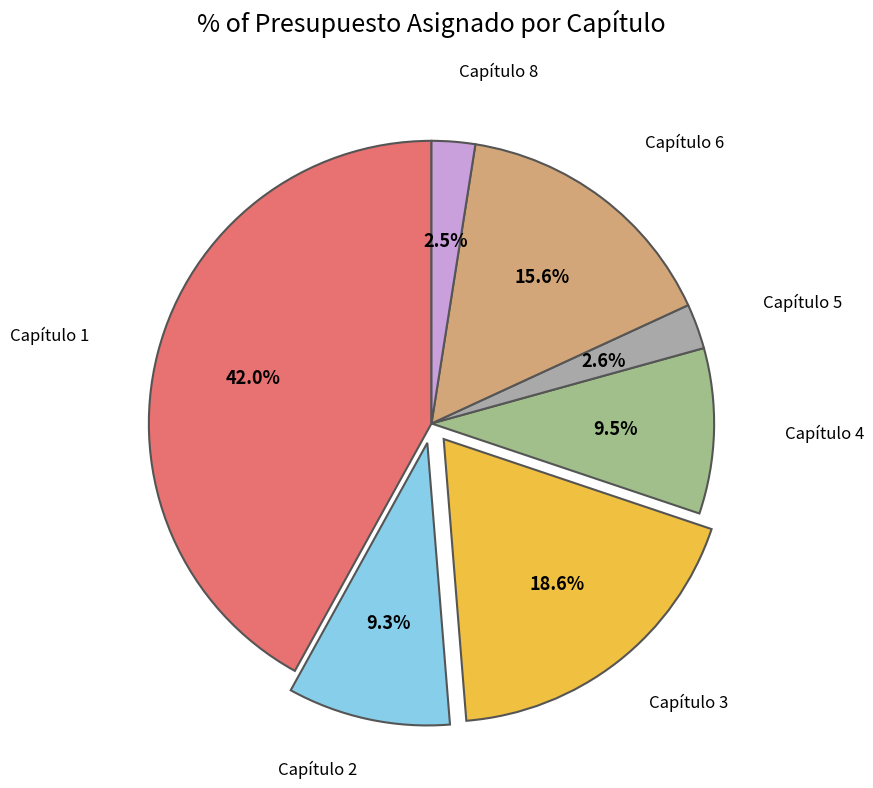

To the nearest percent, what is the difference between the largest and smallest slice percentages?

39%